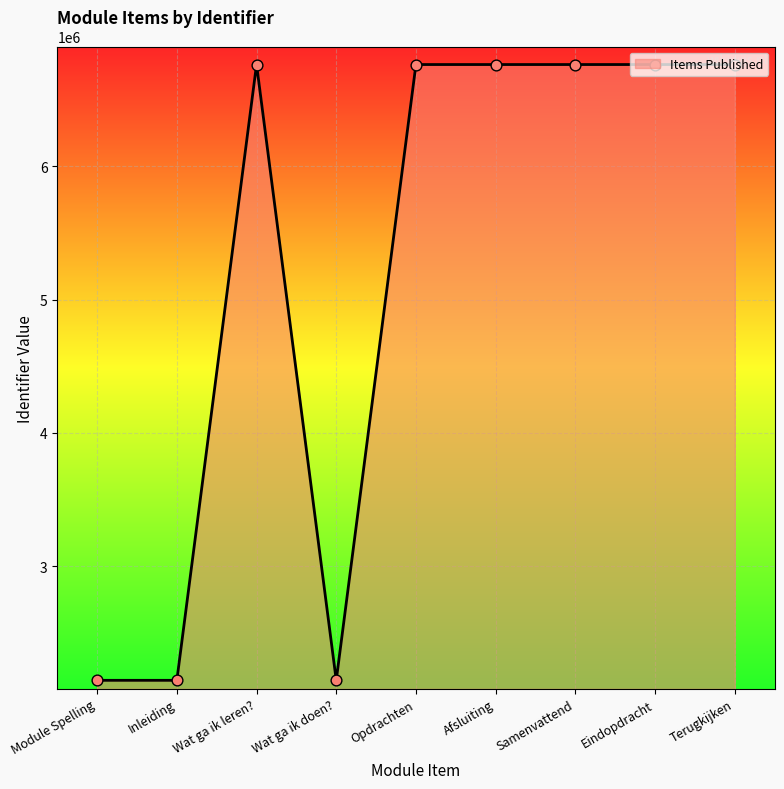

What is the change in value from Afsluiting to Eindopdracht?

+6